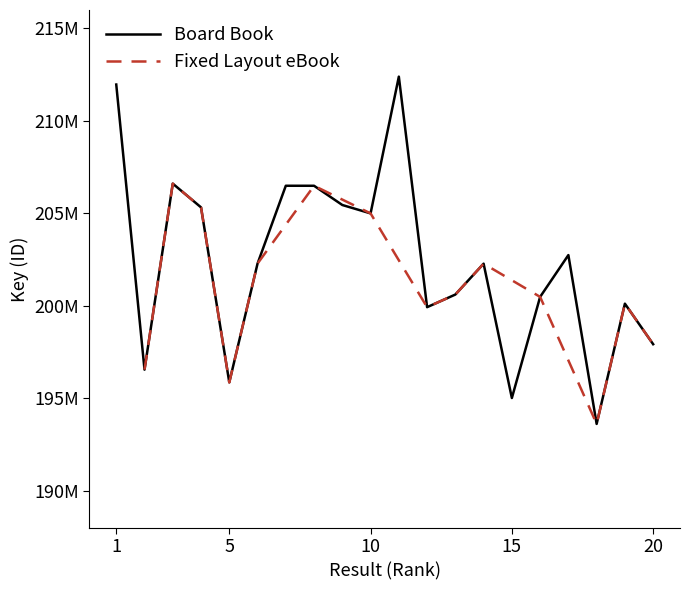

Where is the data nearest to the value 203007588?

17